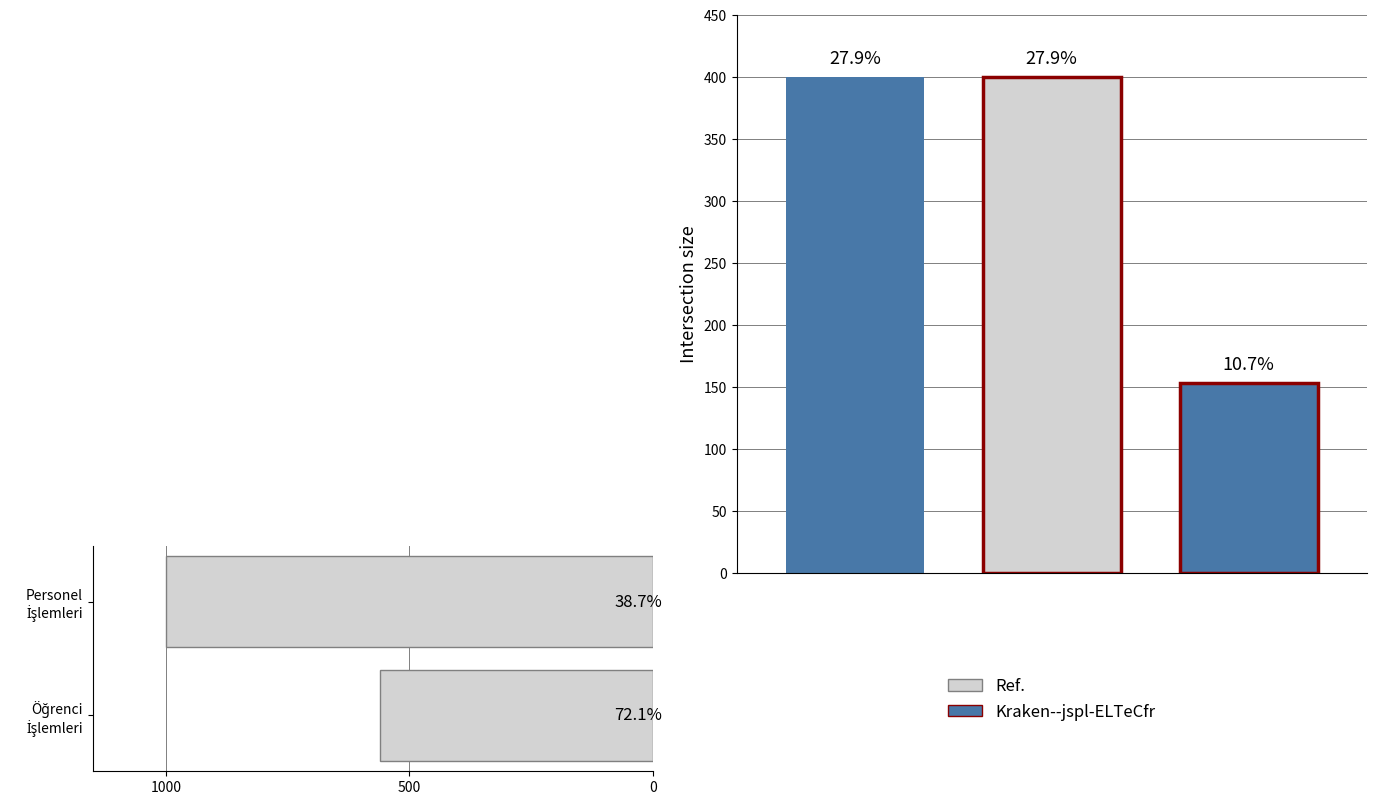

What value does the data have at Personel İşlemleri, to the nearest 50?

1000